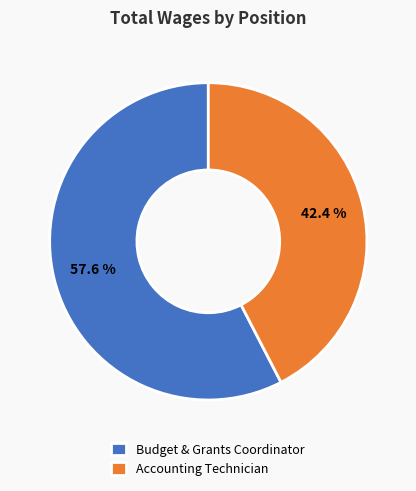

Which slice is the largest?

Budget & Grants Coordinator